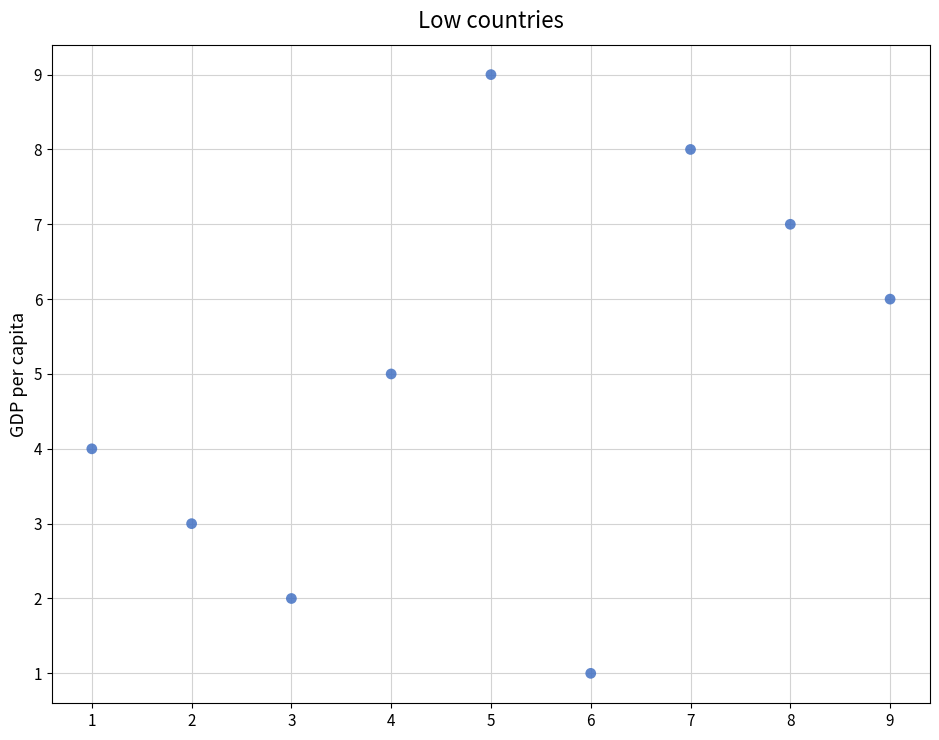

What is the range of Y values (max minus min)?

8